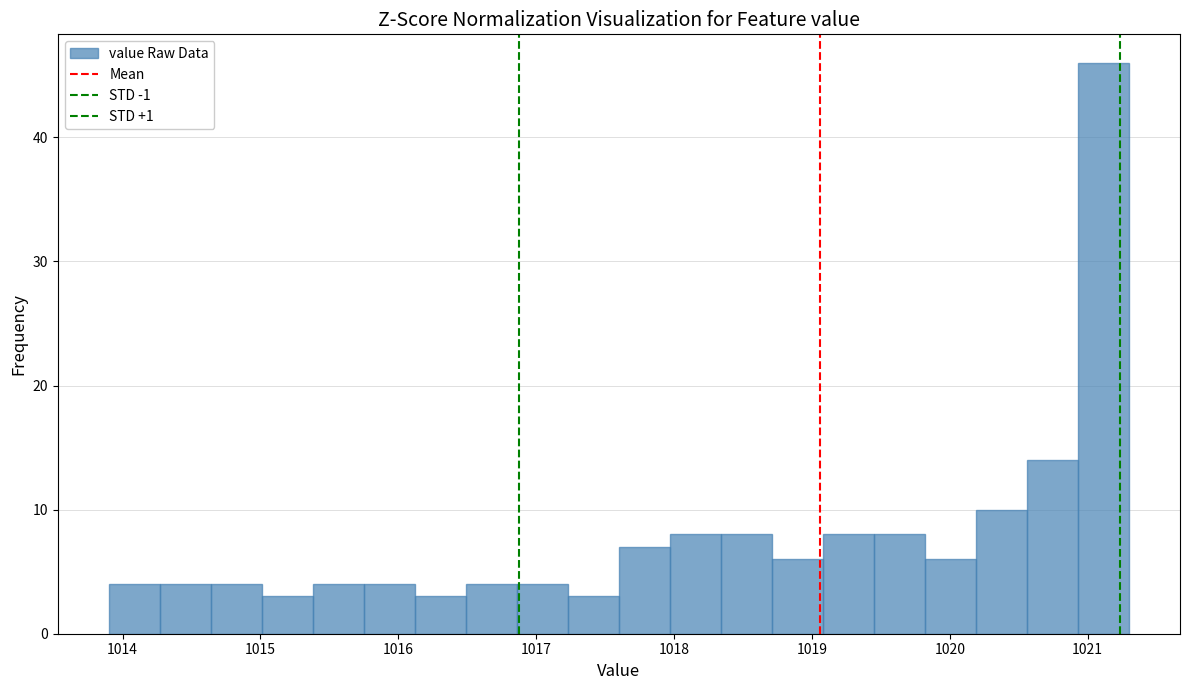

Read against the x-axis, roughly where is the centre of the tallest bar?

1021.1